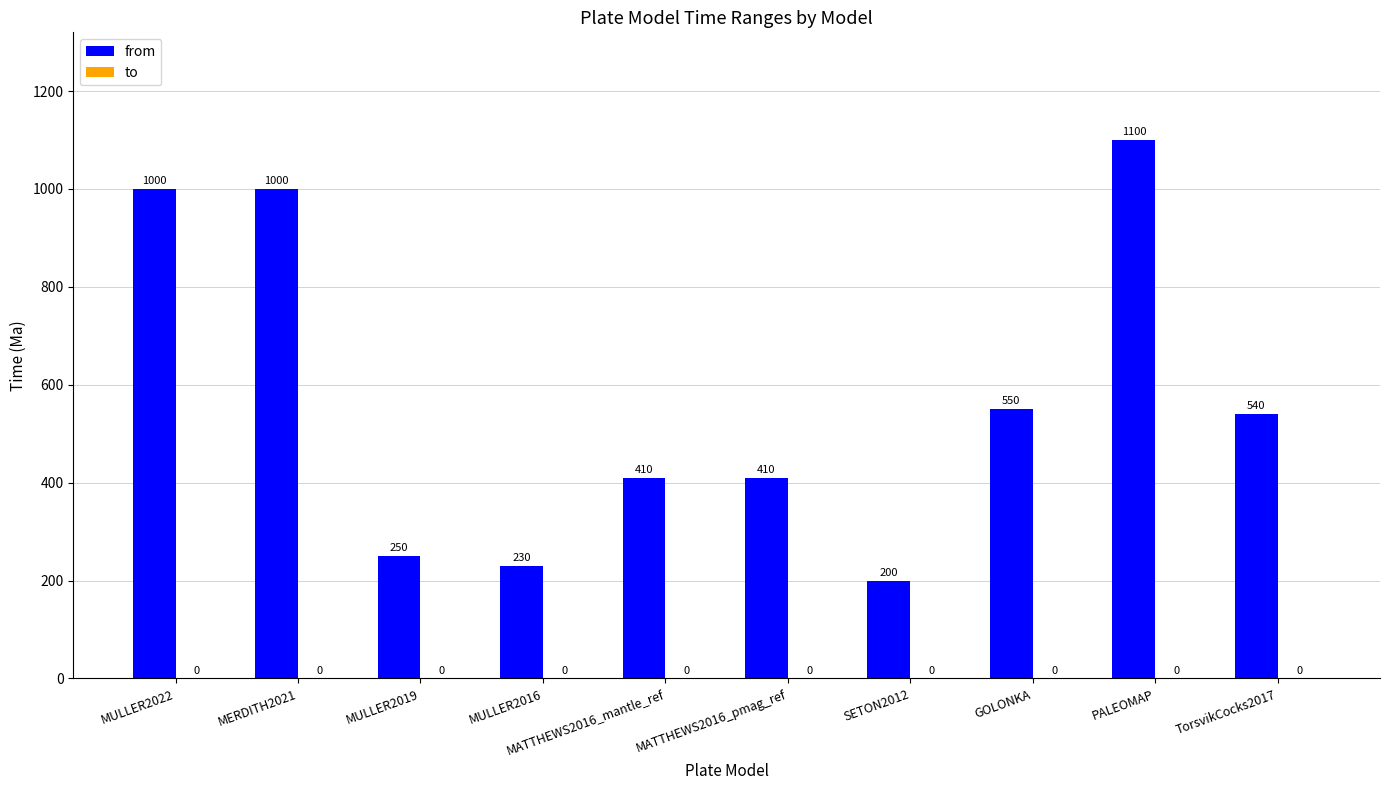

What is the ratio of the value at GOLONKA to the value at MATTHEWS2016_pmag_ref?

1.3